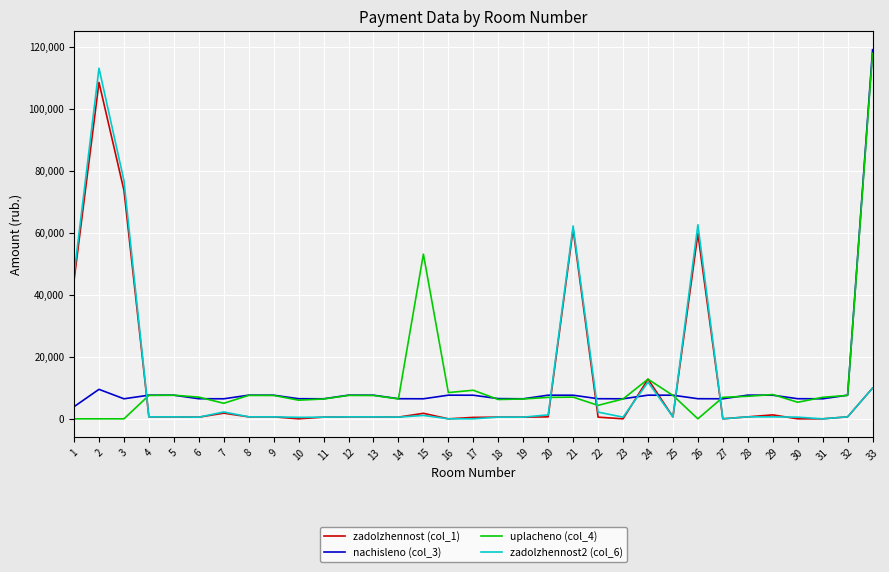

True or false: zadolzhennost (col_1) and nachisleno (col_3) cross at least once.

True